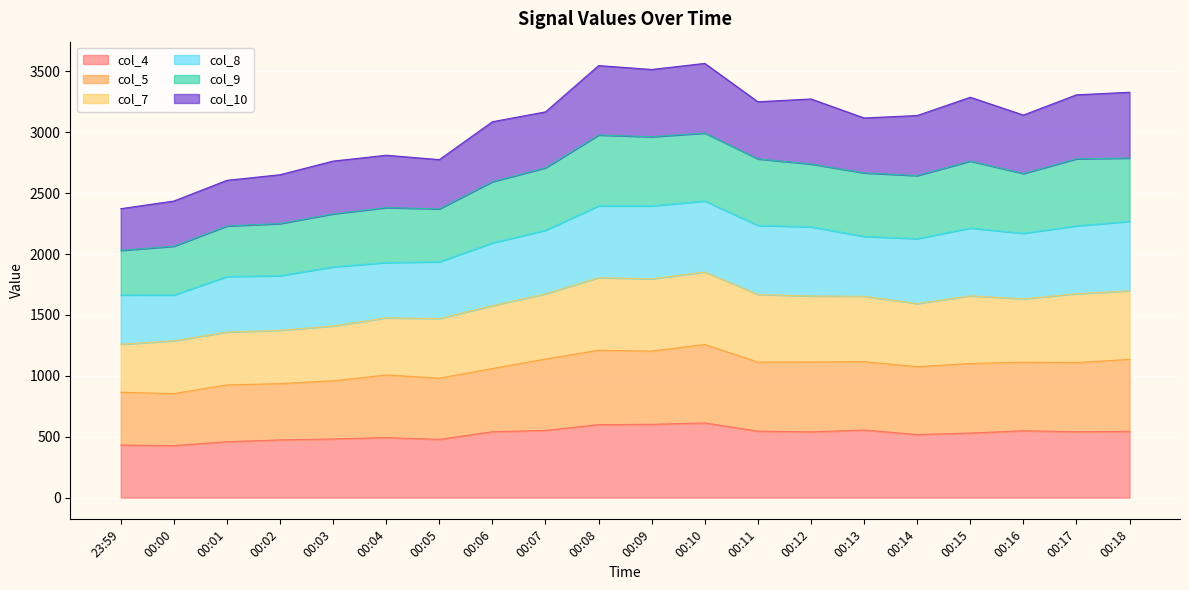

The value of col_4 at 00:18 is 544. True or false?

True